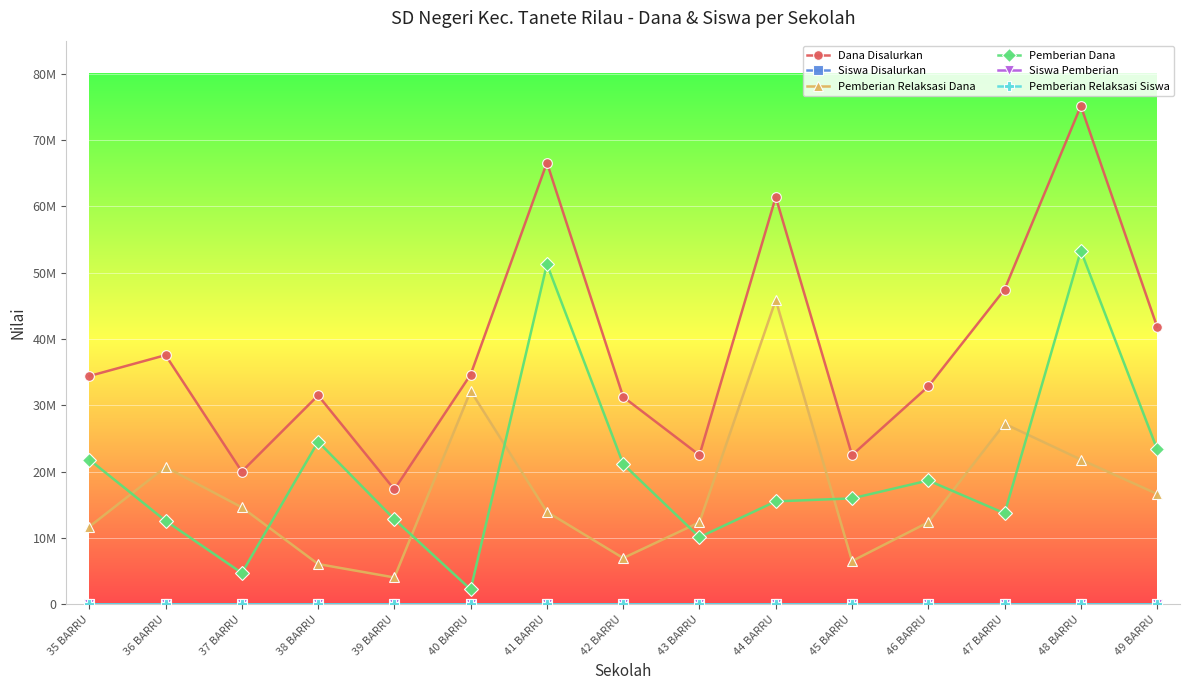

What is the spread (max minus min) of values at 47 BARRU?

47474967